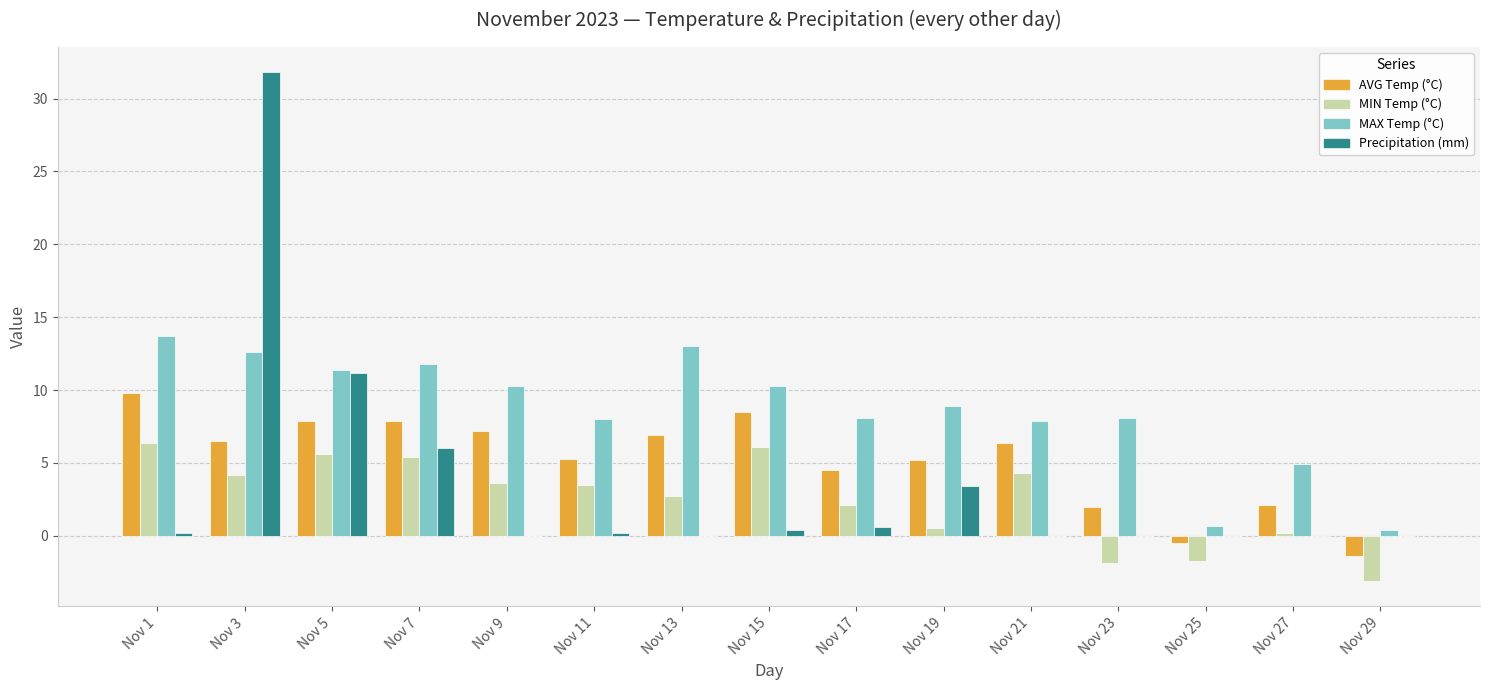

How many groups of bars are there?

15